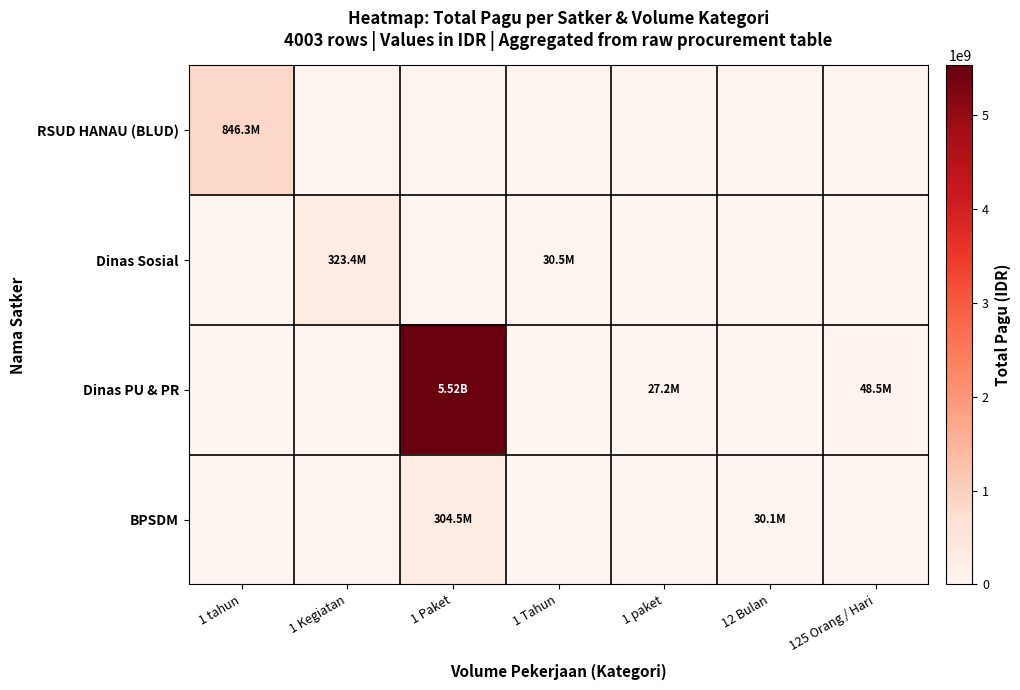

Which label corresponds to the smallest value in the chart?

1 Kegiatan